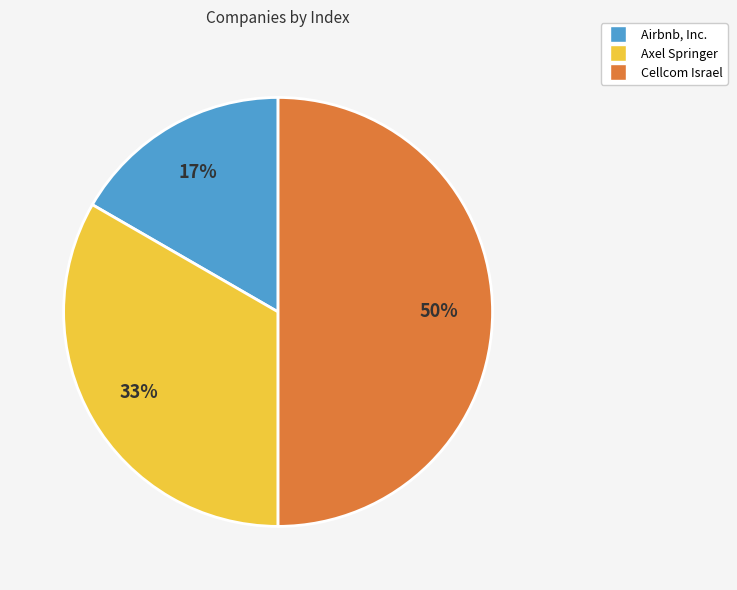

The Axel Springer slice represents 39% of the pie. True or false?

False